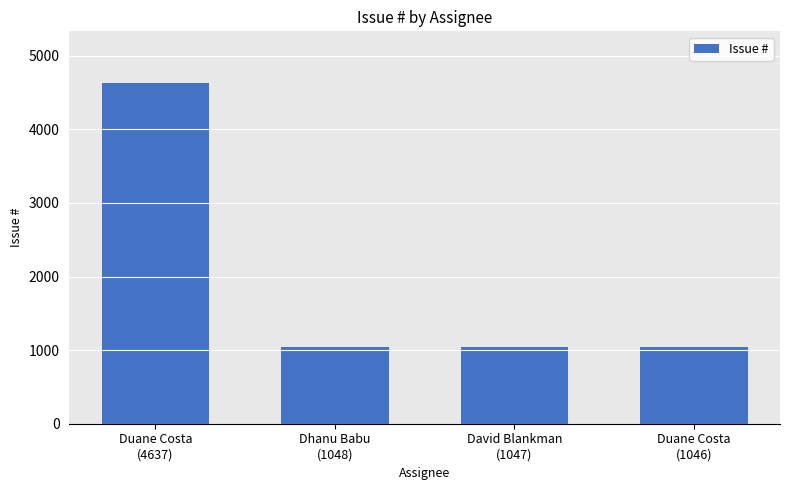

The chart shows a value of 630 at Dhanu Babu
(1048). True or false?

False